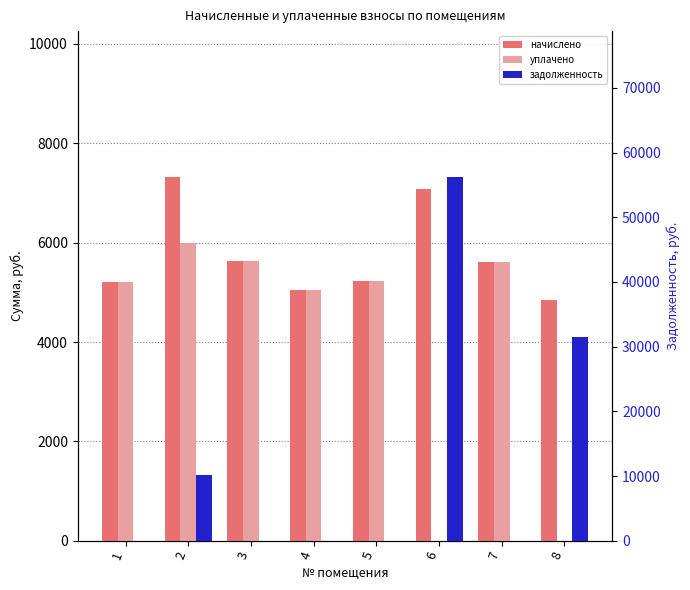

Reading right to left, extract all data points from this chart.

начислено: 8=4843.8	7=5613.8	6=7079.4	5=5228.8	4=5042.5	3=5626.3	2=7327.8	1=5204.0
уплачено: 8=0.0	7=5613.8	6=0.0	5=5228.8	4=5042.5	3=5626.3	2=6000.0	1=5204.0
задолженность: 8=31521.7	7=0.0	6=56270.4	5=0.0	4=0.0	3=0.0	2=10140.0	1=0.0